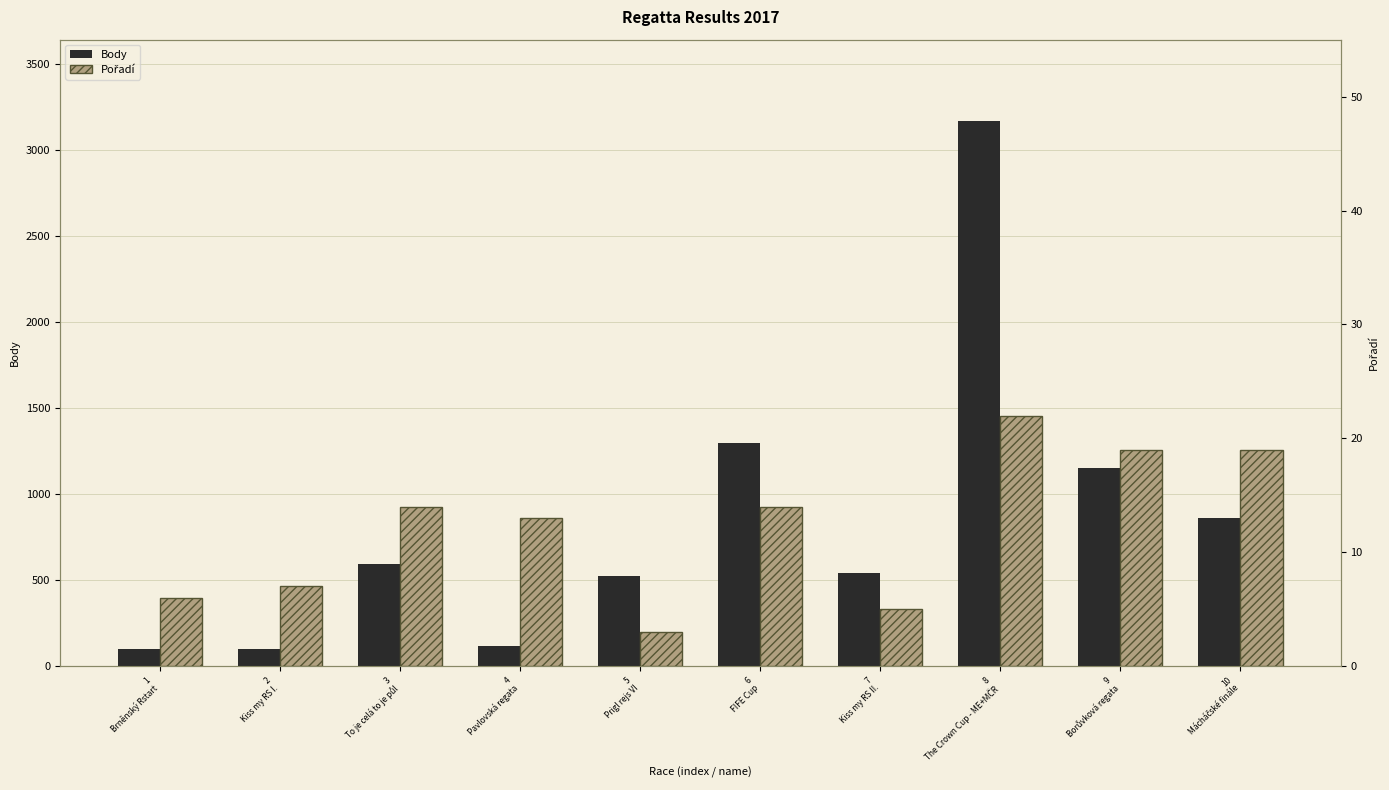

Reading left to right, extract all data points from this chart.

Body: 1
Brněnský Rstart=101	2
Kiss my RS I.=101	3
To je celá to je půl=595	4
Pavlovská regata=117	5
Prigl rejs VI=527	6
FIFE Cup=1297	7
Kiss my RS II.=541	8
The Crown Cup - ME+MČR=3165	9
Borůvková regata=1153	10
Mácháčské finále=863
Pořadí: 1
Brněnský Rstart=6	2
Kiss my RS I.=7	3
To je celá to je půl=14	4
Pavlovská regata=13	5
Prigl rejs VI=3	6
FIFE Cup=14	7
Kiss my RS II.=5	8
The Crown Cup - ME+MČR=22	9
Borůvková regata=19	10
Mácháčské finále=19